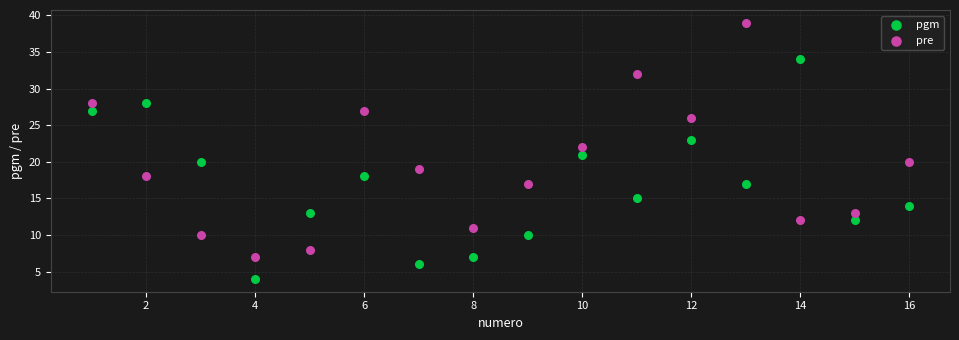

Across all data points, what is the range of X values (max minus min)?

15